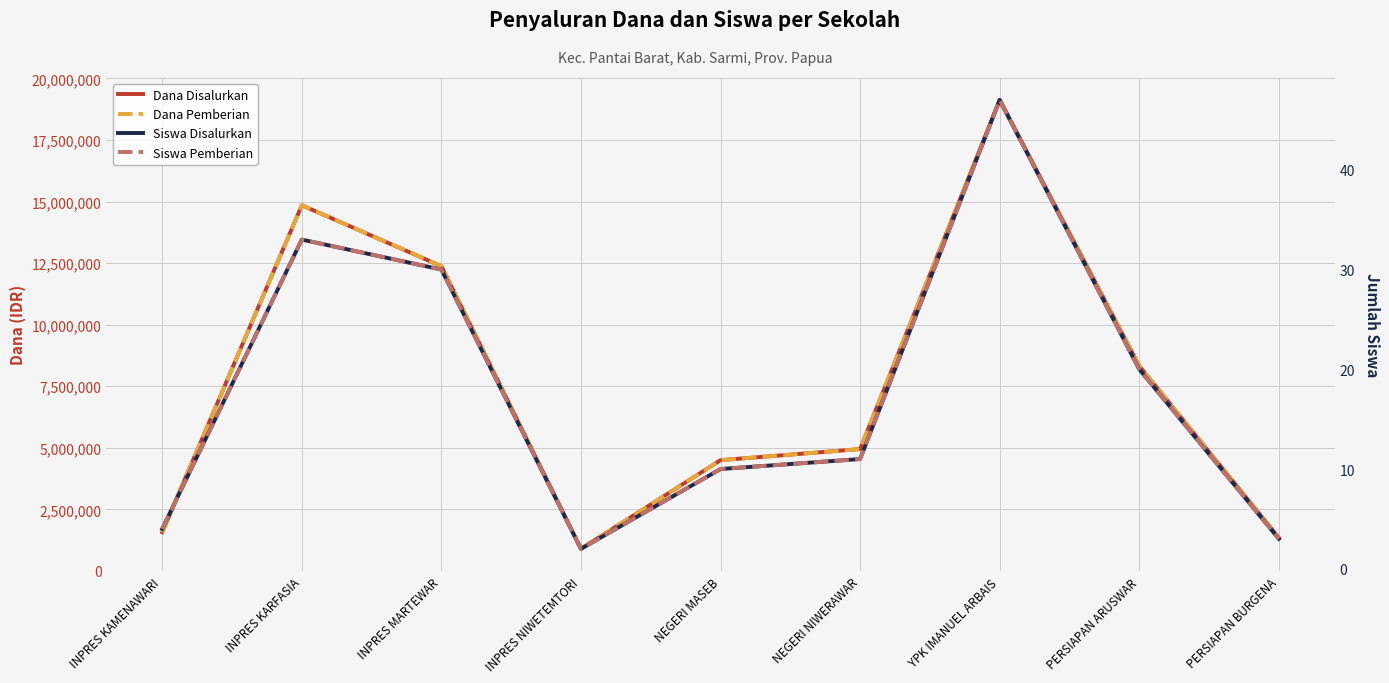

At how many categories does at least one series exceed 14215599?

2